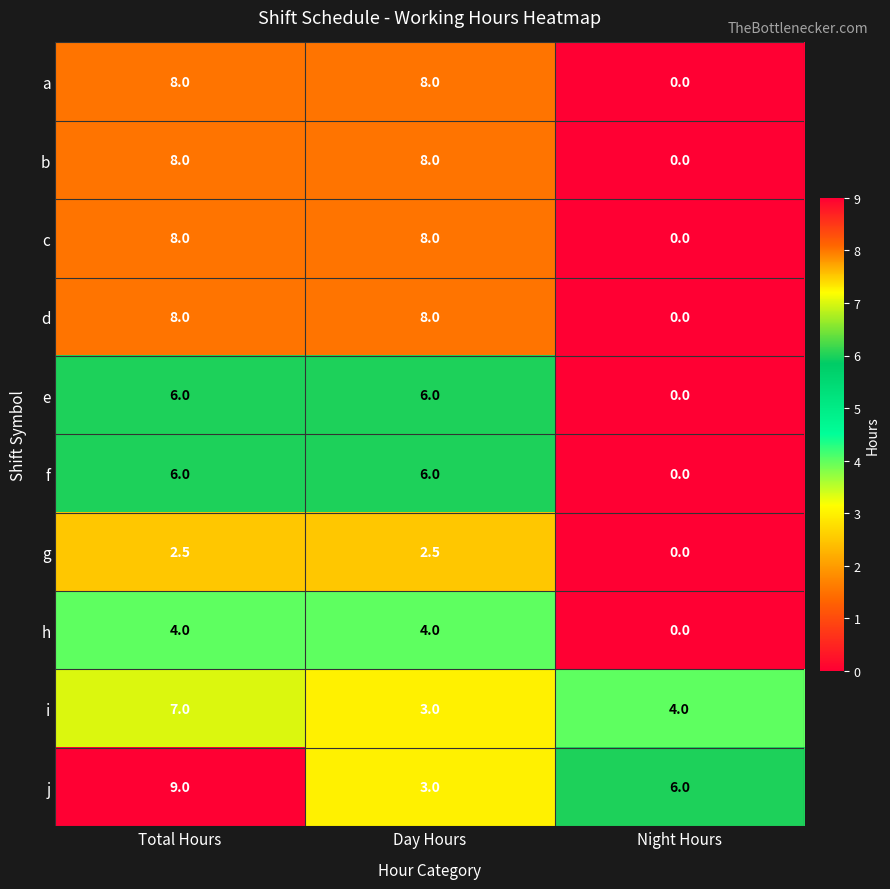

Count the j values in the range 3 to 9.

3